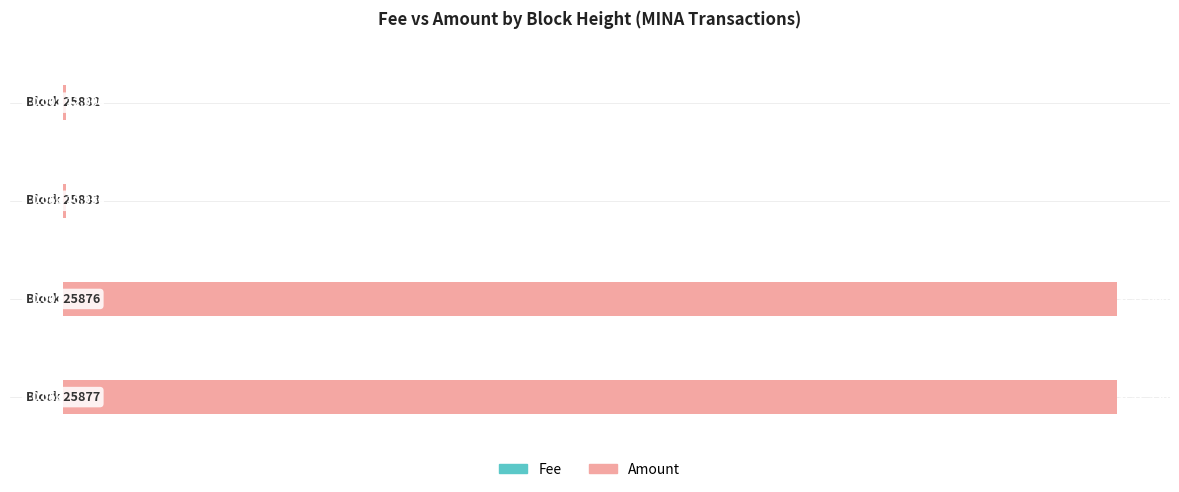

Count the number of data series in this chart.

2